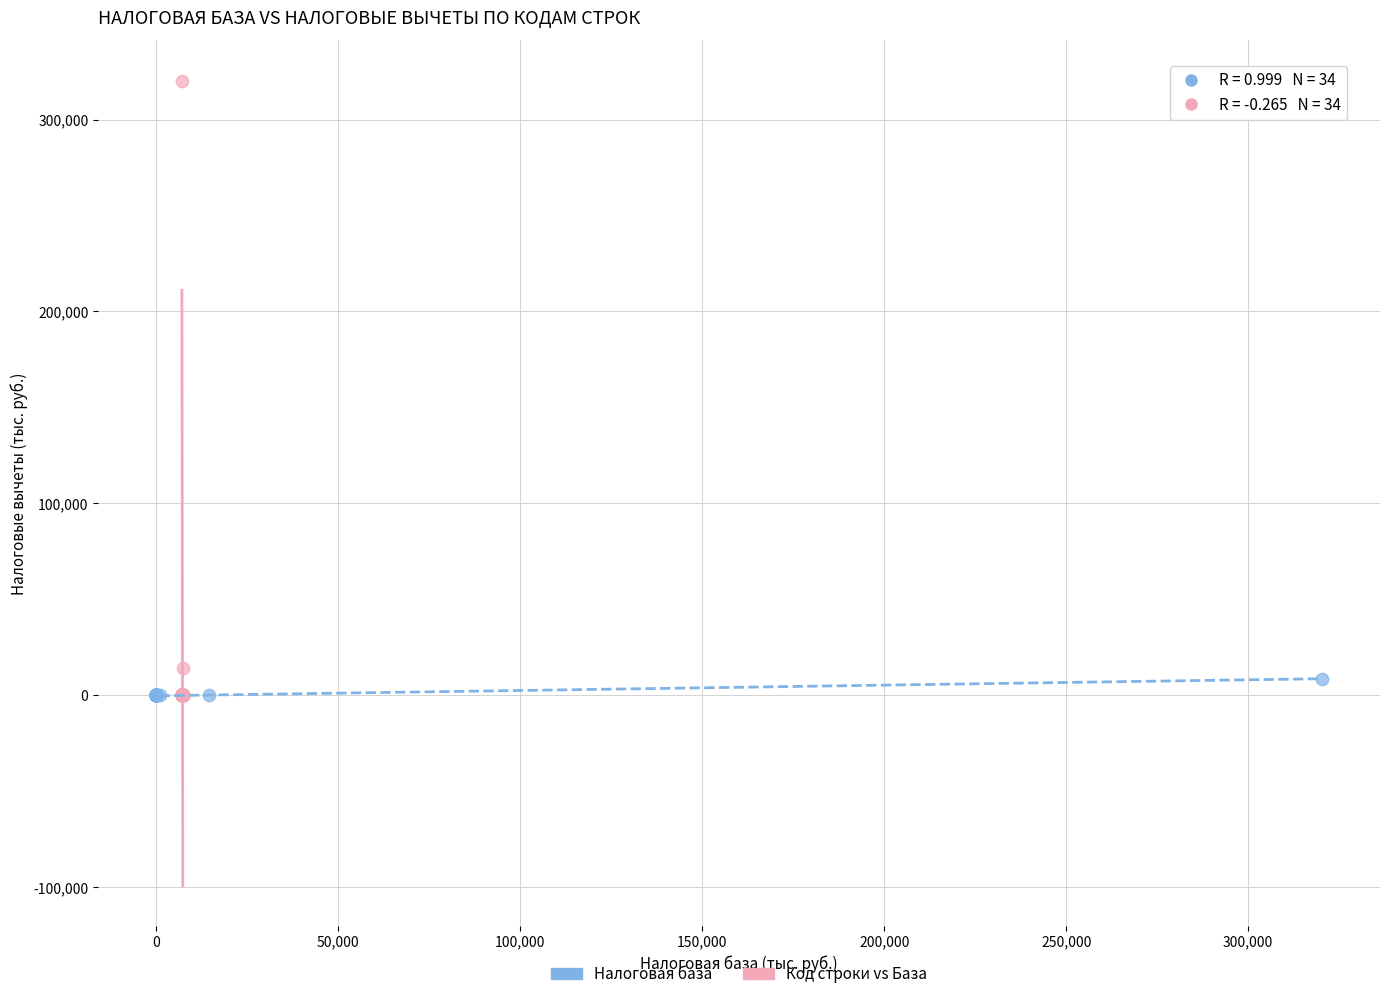

Which series has the largest Y range (max minus min)?

Код строки vs База